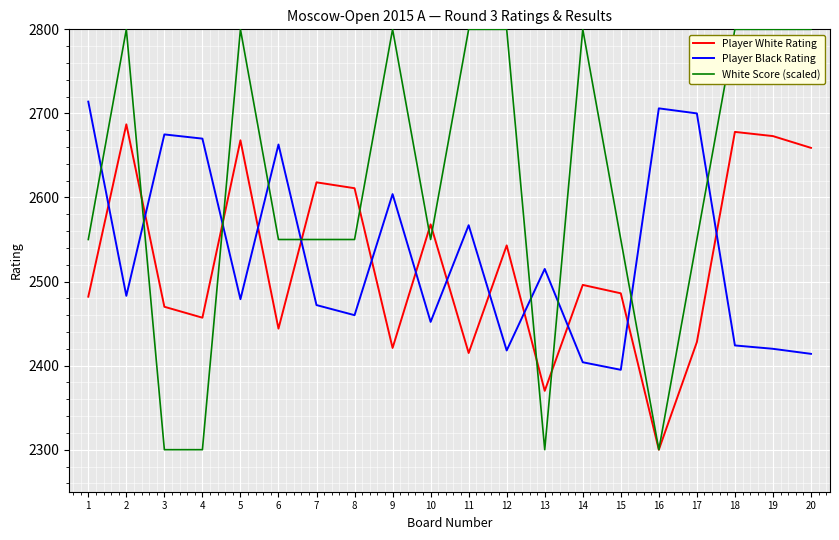

List the series in order of their peak value, lowest first.

Player White Rating, Player Black Rating, White Score (scaled)